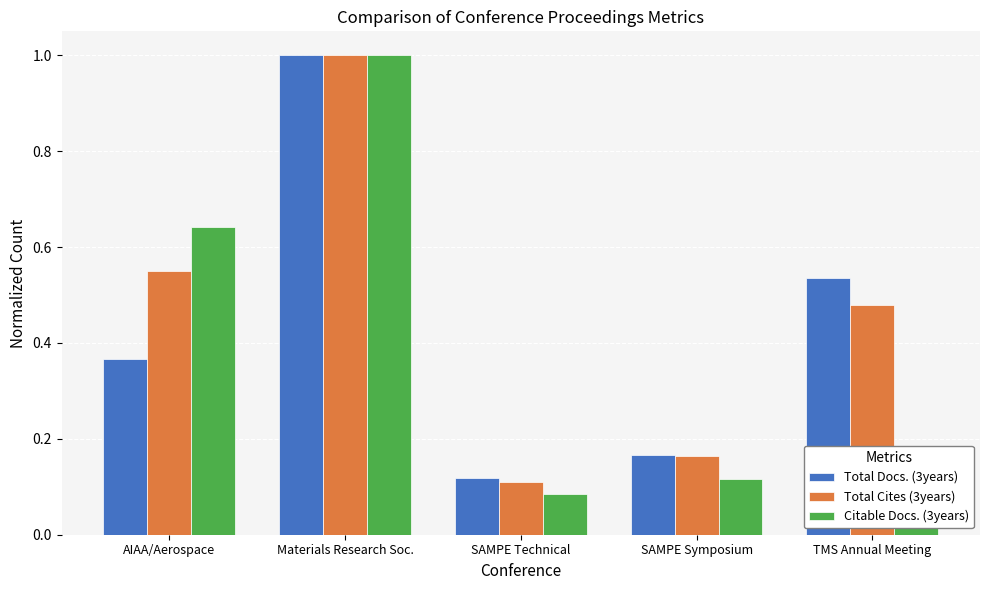

How many bars are there in total?

15